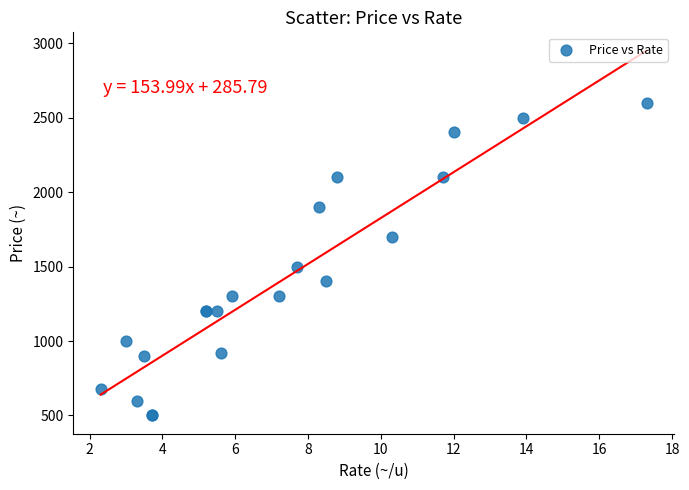

What Y value in the scatter plot is closest to 1550?

1500